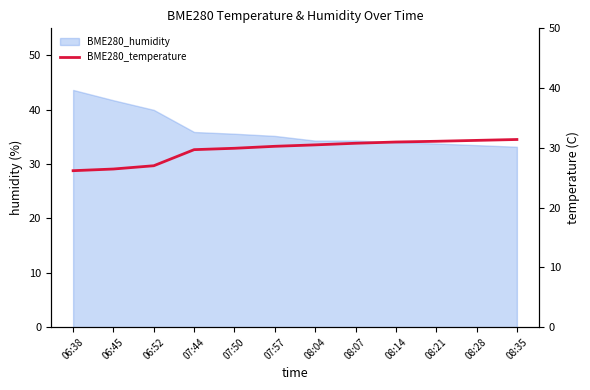

Reading left to right, what are all the values shown in this chart?

06:38=26.2	06:45=26.5	06:52=27.0	07:44=29.7	07:50=29.9	07:57=30.3	08:04=30.5	08:07=30.8	08:14=31.0	08:21=31.1	08:28=31.2	08:35=31.4